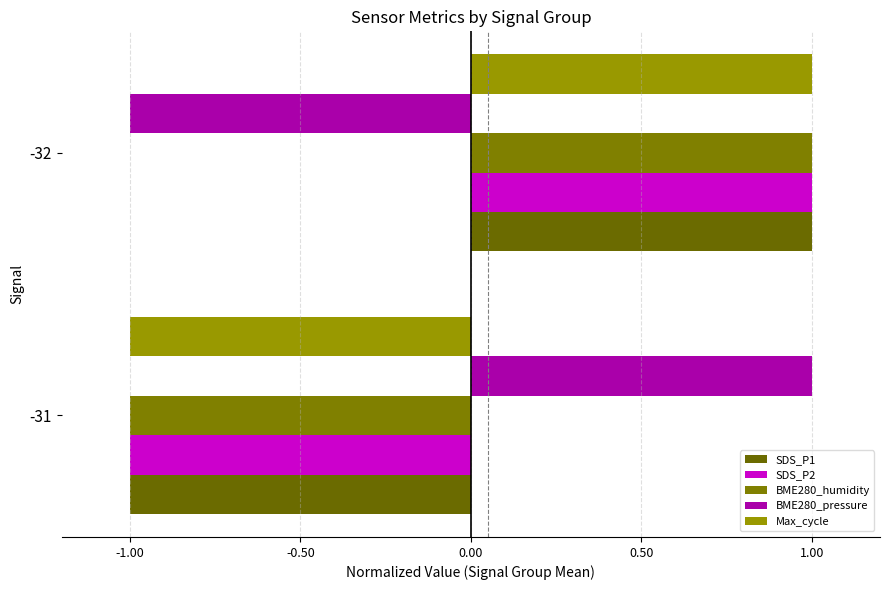

Count the number of categories in the chart.

2